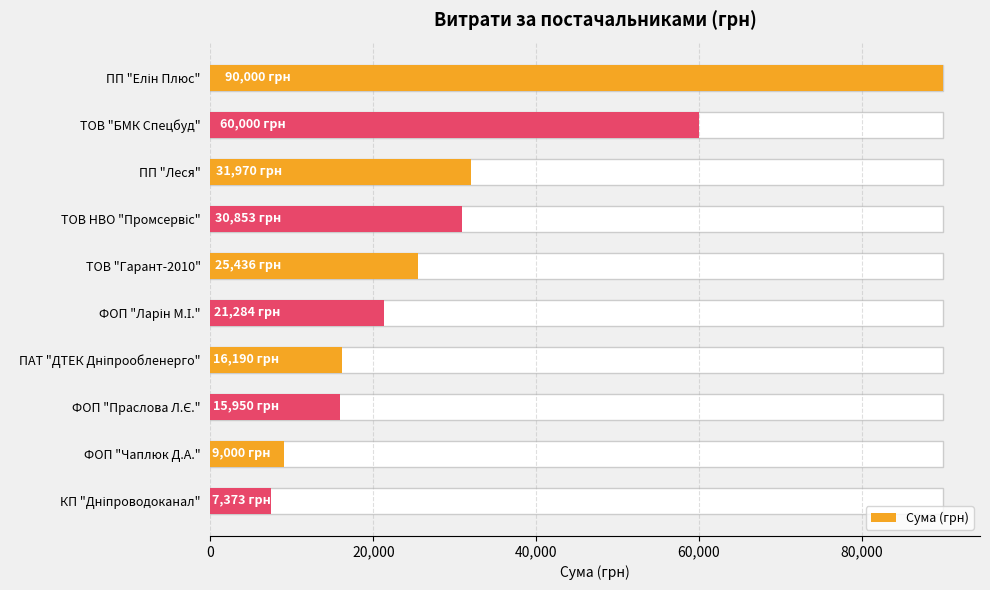

The chart shows a value of 16190.2 at ПАТ "ДТЕК Дніпрообленерго". True or false?

True